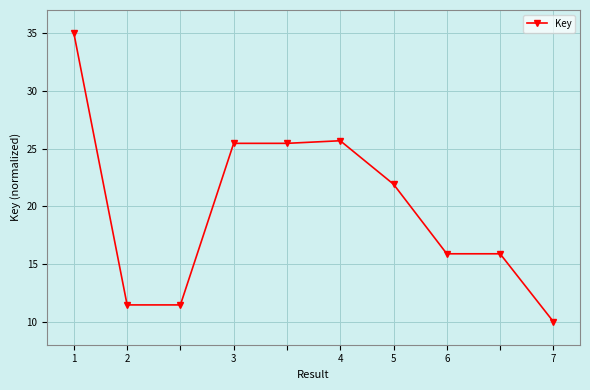

What is the average value?

19.8